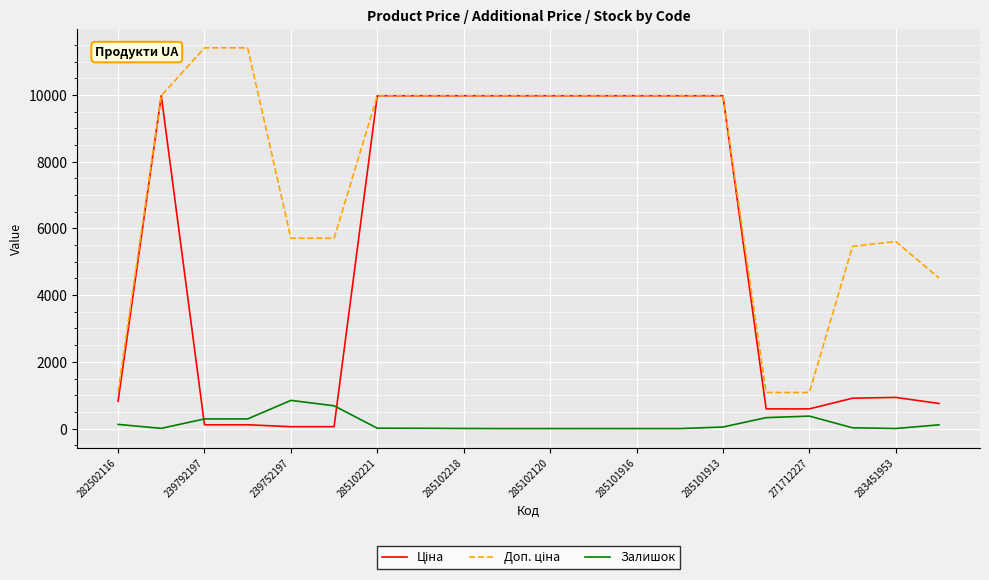

At how many categories does at least one series exceed 7478?

12